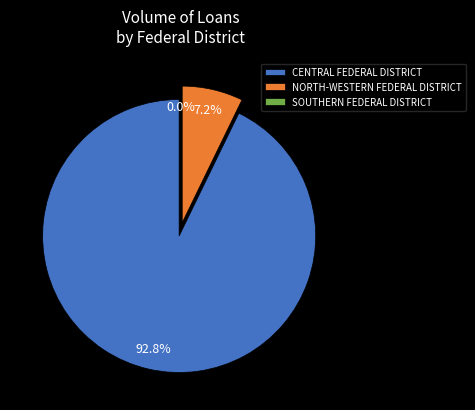

True or false: URAL FEDERAL DISTRICT accounts for 0% of the total.

True